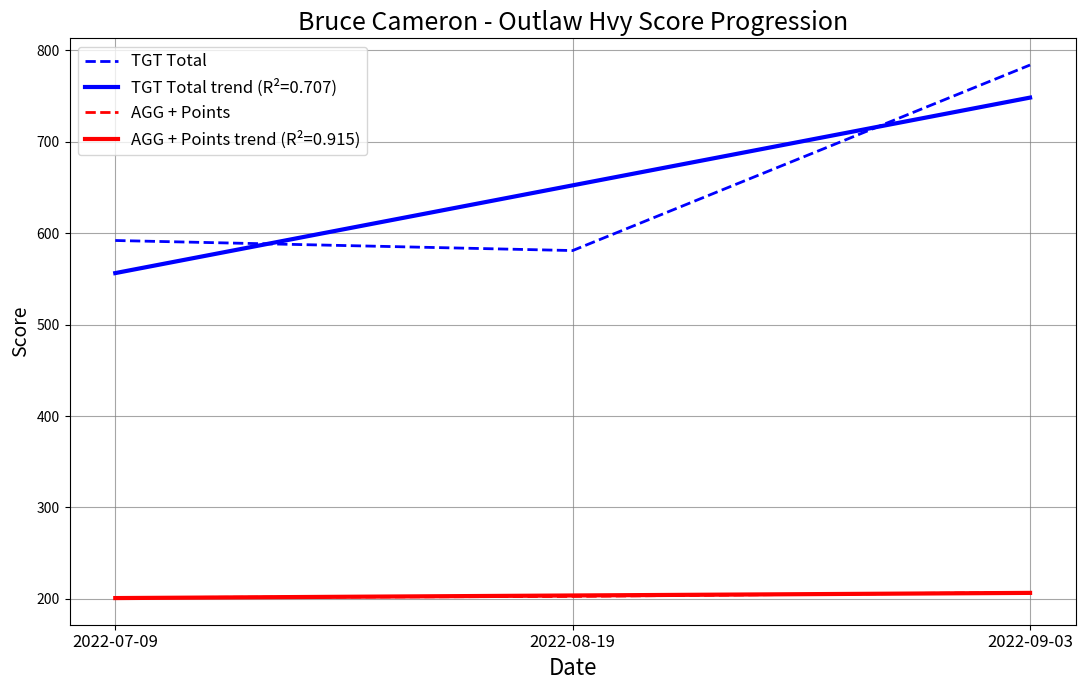

At which category is the sum across all series the highest?

2022-09-03